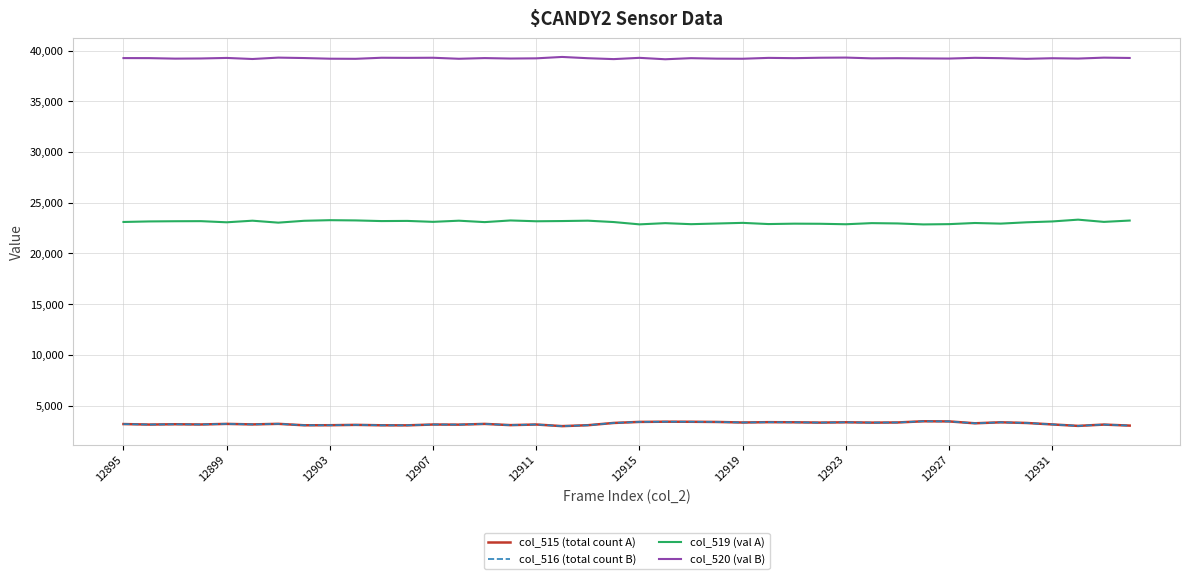

What is the lowest value of the col_516 (total count B) series?

2968